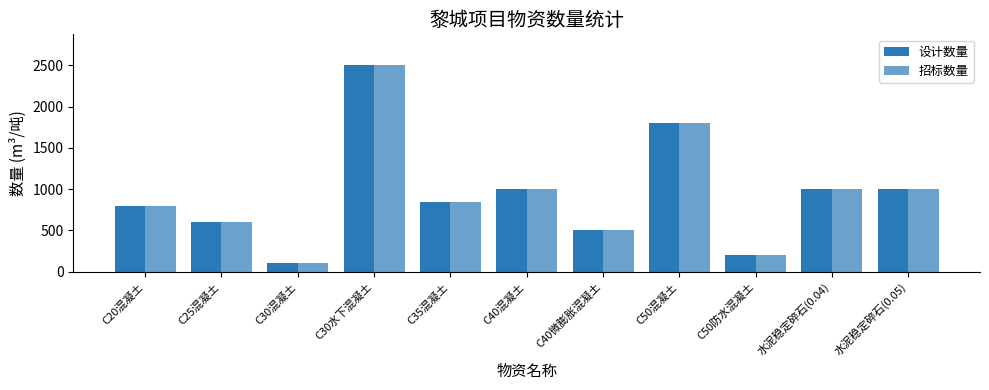

Which series has the widest spread of values?

设计数量